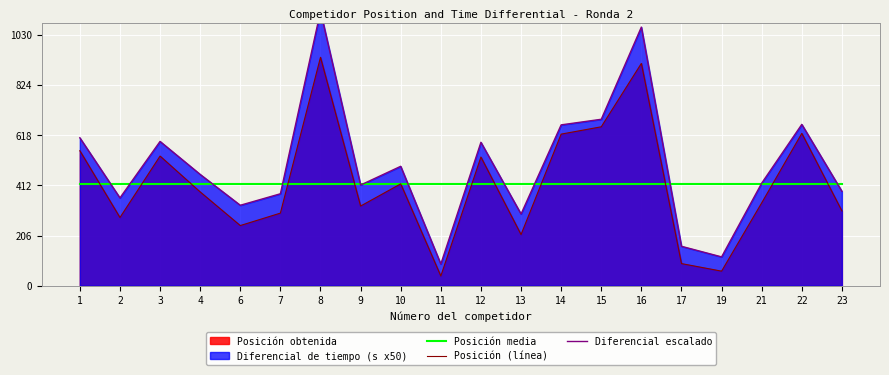

At which category does the chart reach its peak across all series?

8